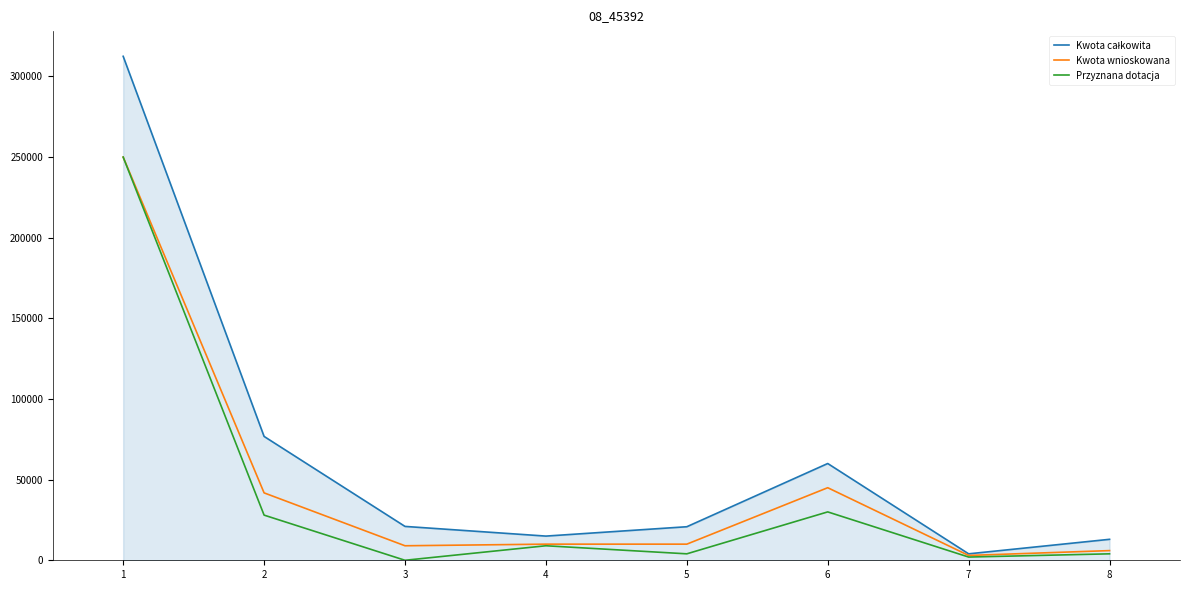

At how many categories does at least one series exceed 36741?

3